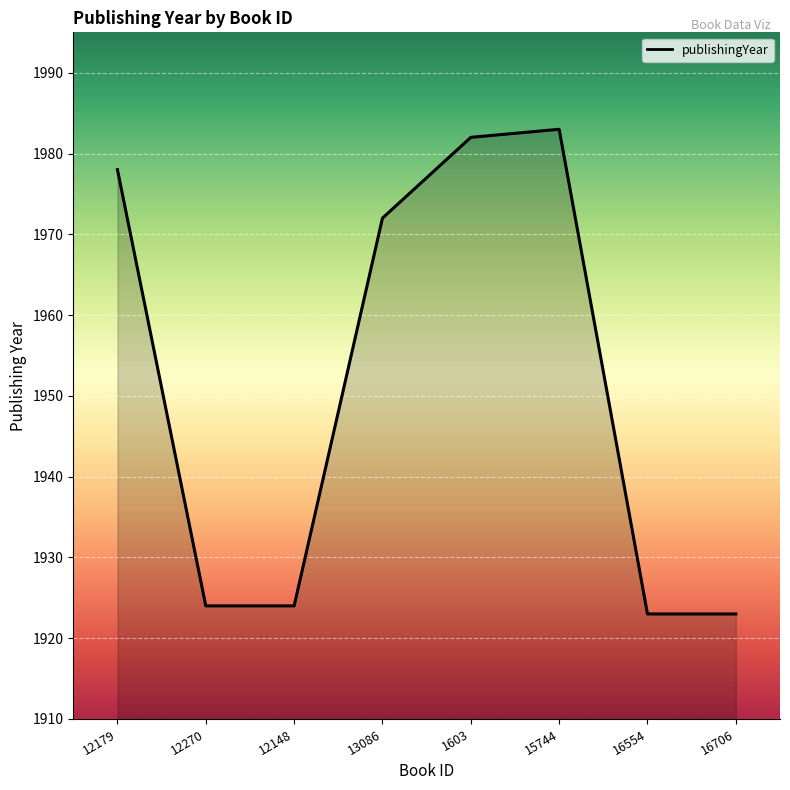

The chart shows a value of 1978 at 12179. True or false?

True